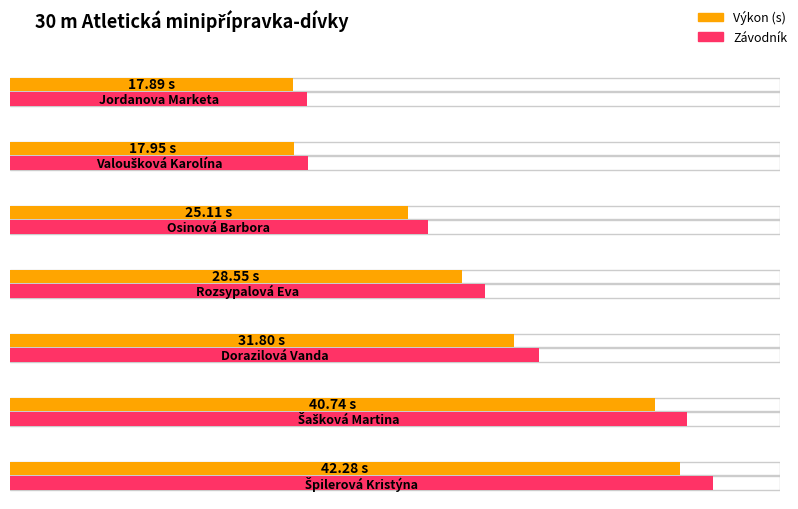

Approximately how many times larger is the value at Špilerová Kristýna compared to Jordanova Marketa?

2.4